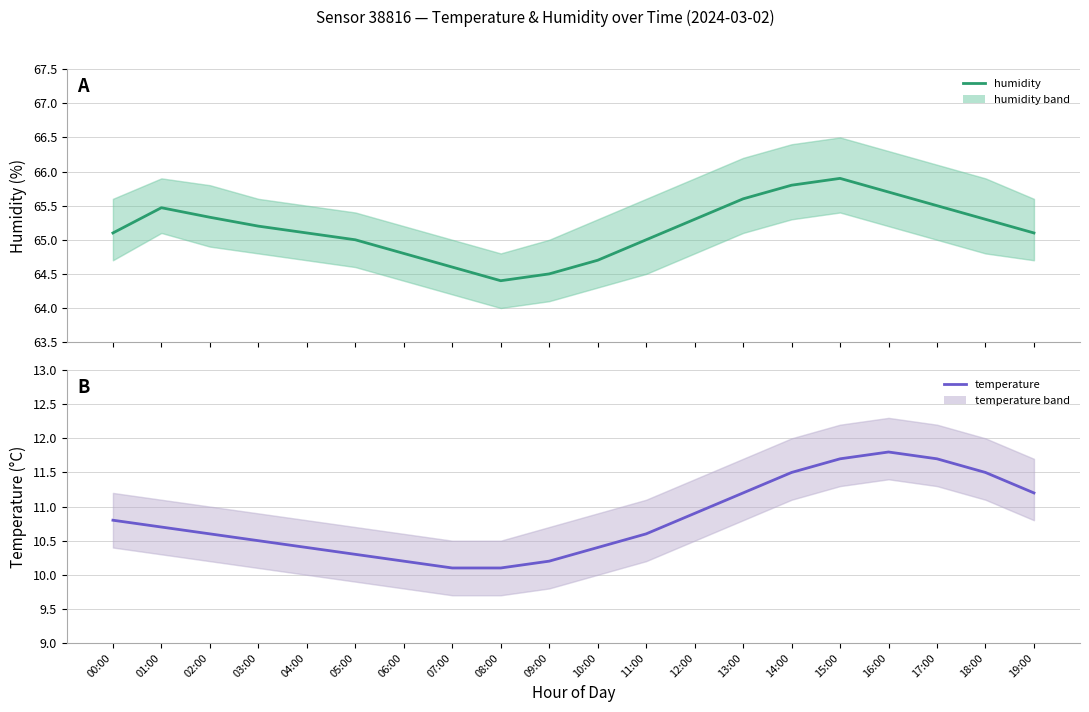

Is it true that humidity equals 17.8 at 01:00?

False